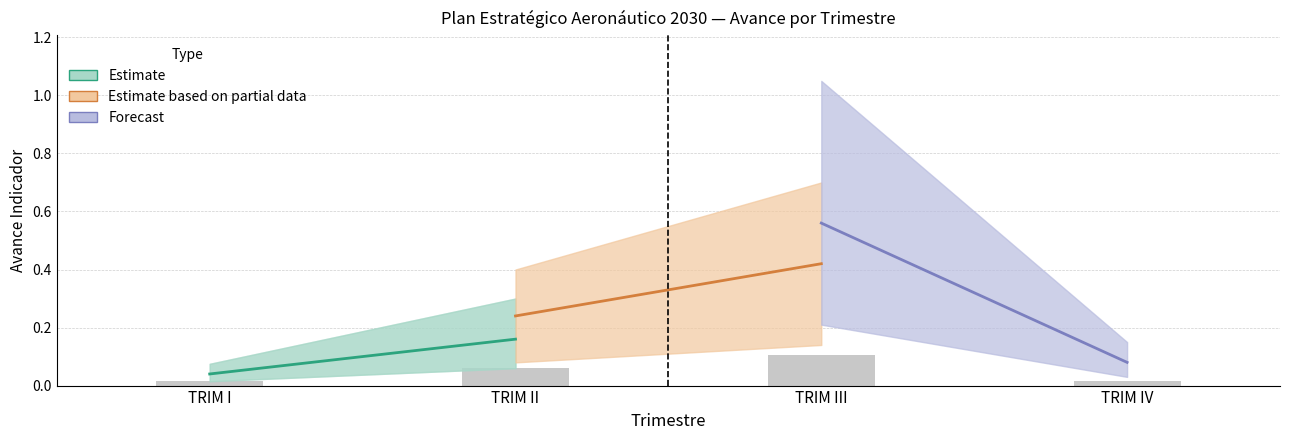

How many values are between 0 and 1?

4